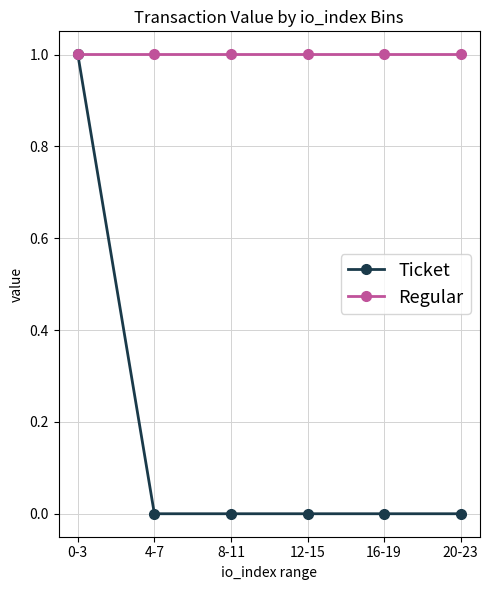

How many data points does each series have?

6